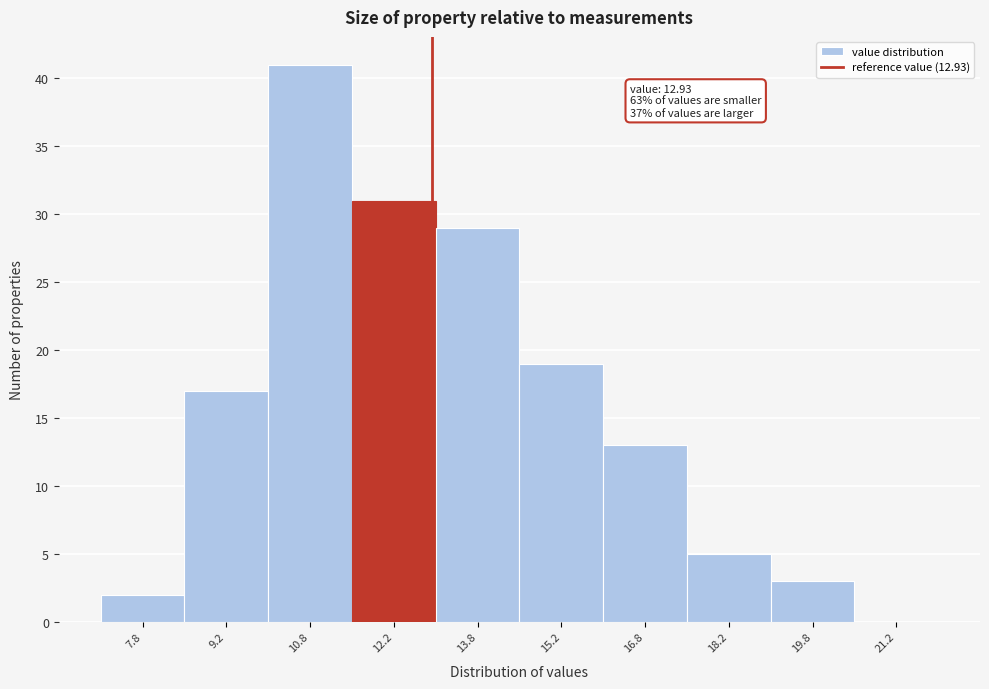

Which range on the x-axis has the tallest bar?

10.0 to 11.5